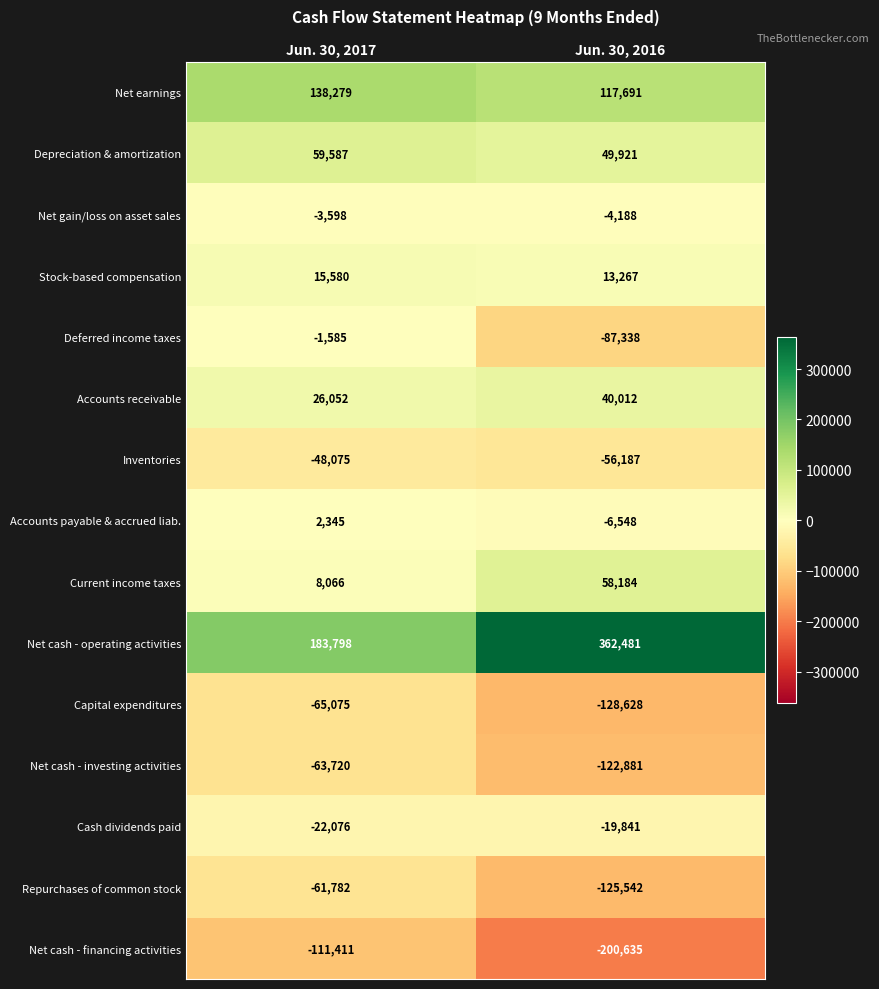

True or false: Cash dividends paid has a value of -33989 at Jun. 30, 2016.

False